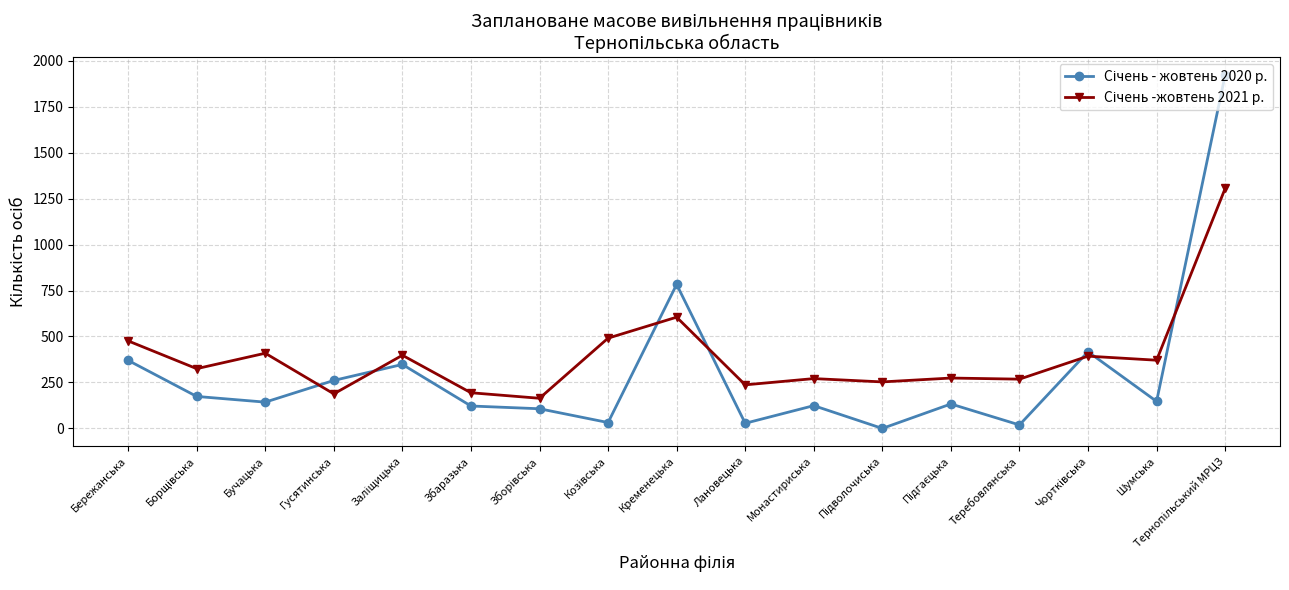

What is the label of the 8th point from the right?

Лановецька